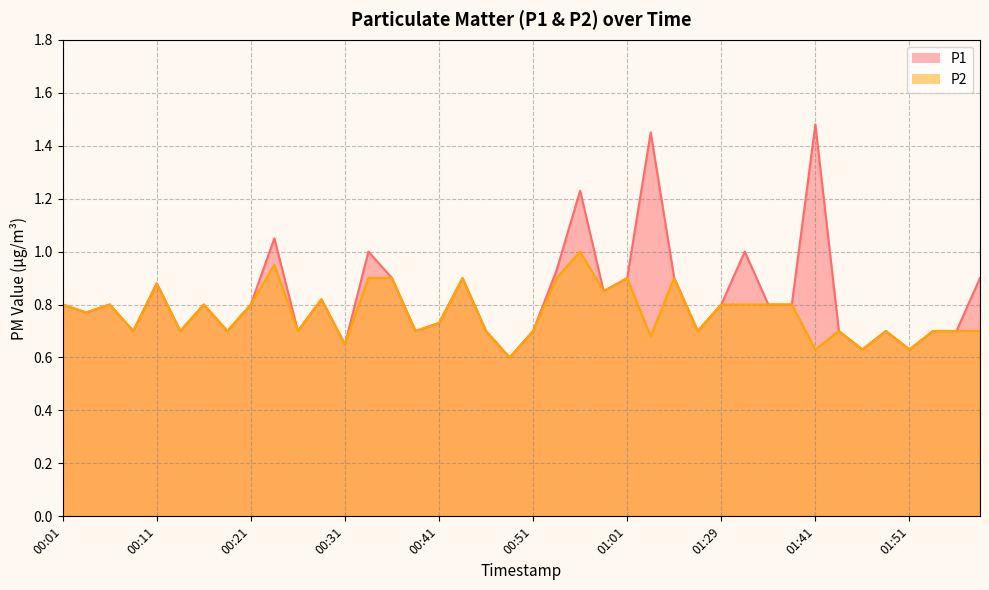

What is the label of the 15th point from the right?

01:04